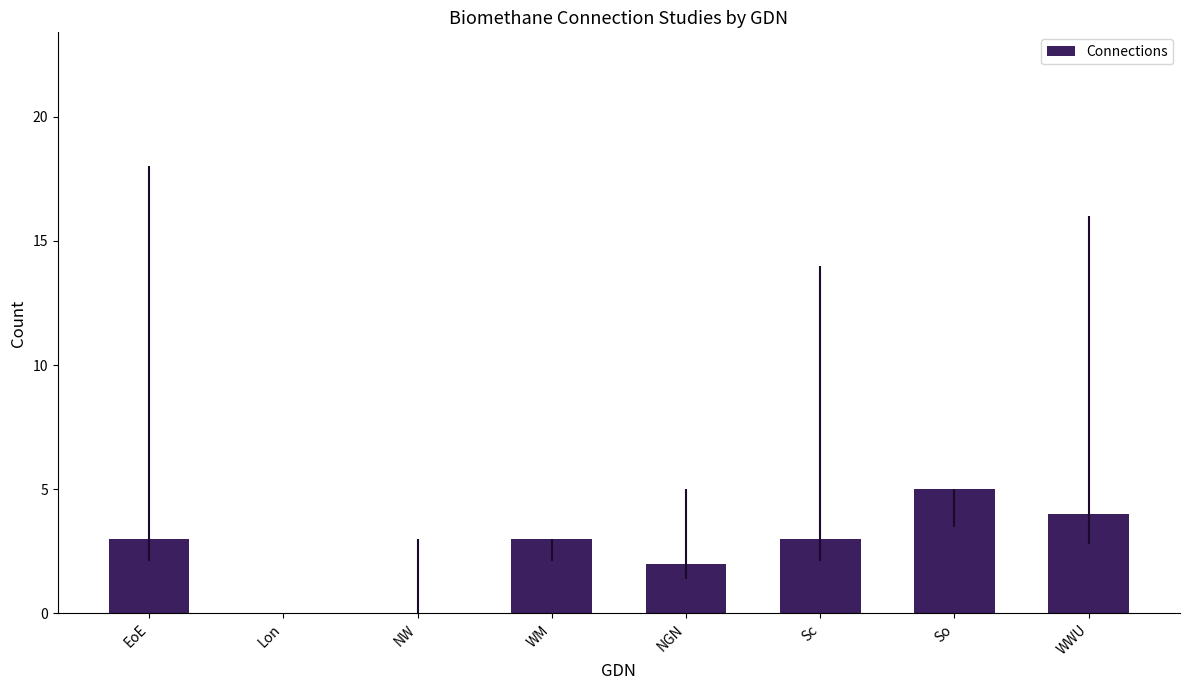

What is the ratio of the value at WWU to the value at EoE?

1.3